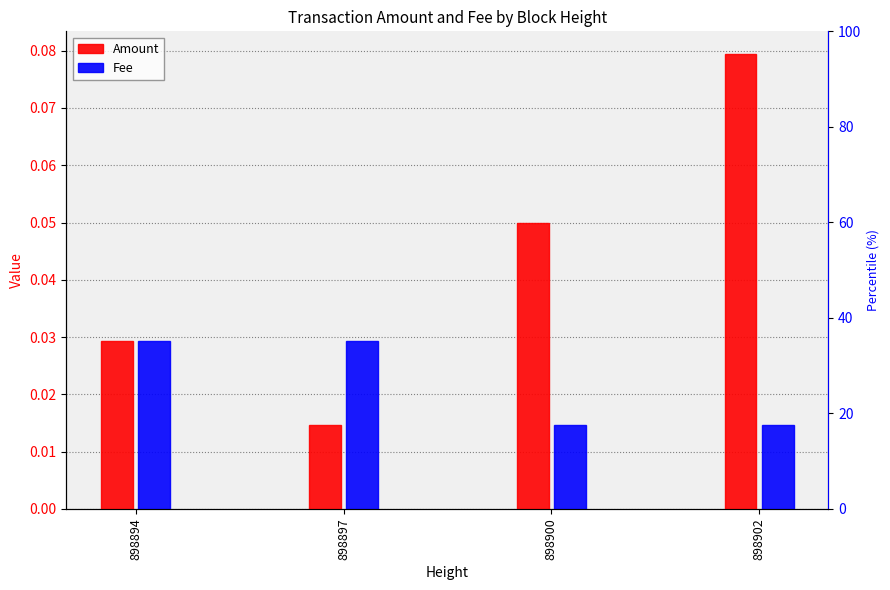

Rank the series by their average value, from highest to lowest.

Amount, Fee